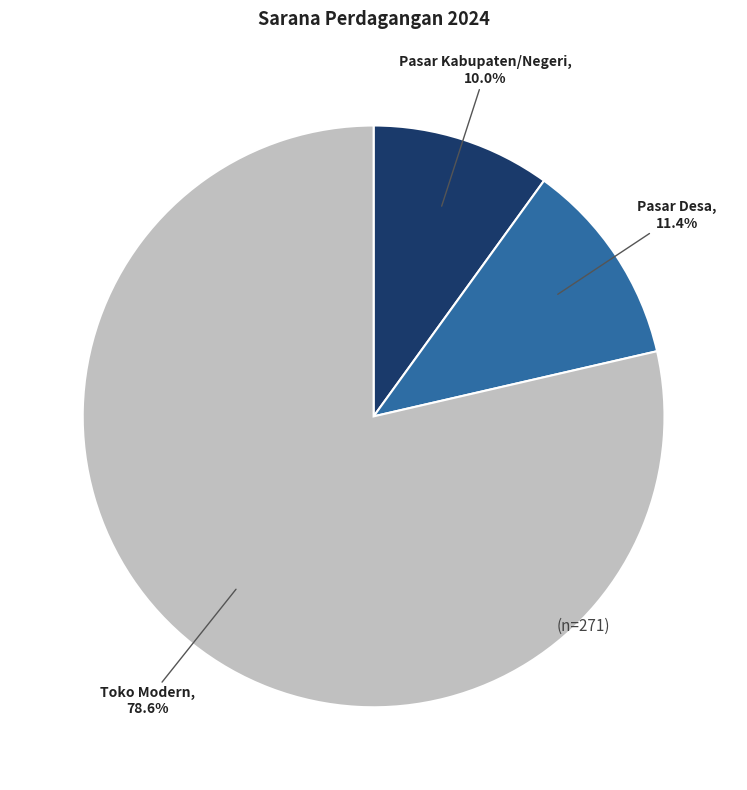

Rank the categories by value from lowest to highest.

Pasar Kabupaten/Negeri, Pasar Desa, Toko Modern